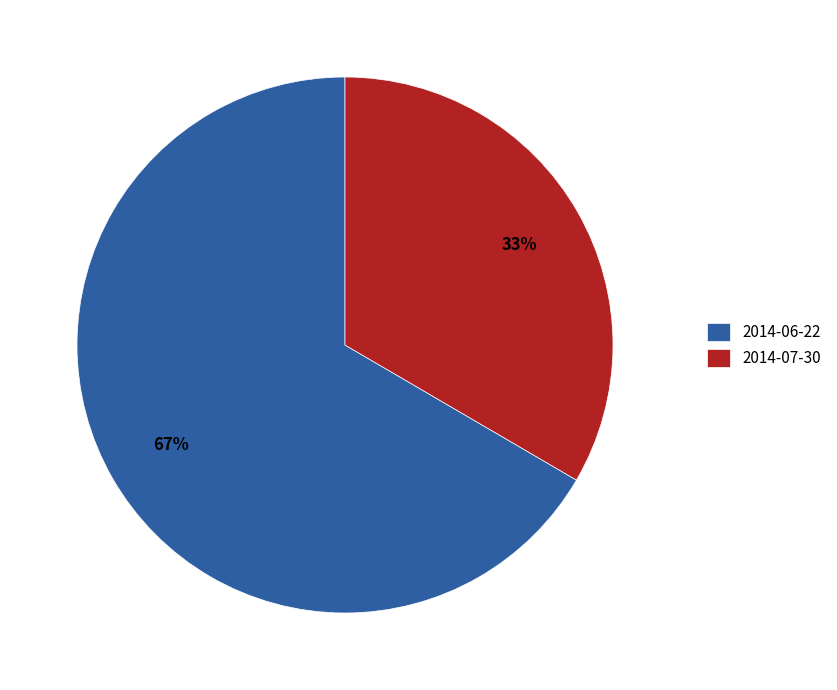

Is it true that 2014-06-22 is 67% of the pie?

True